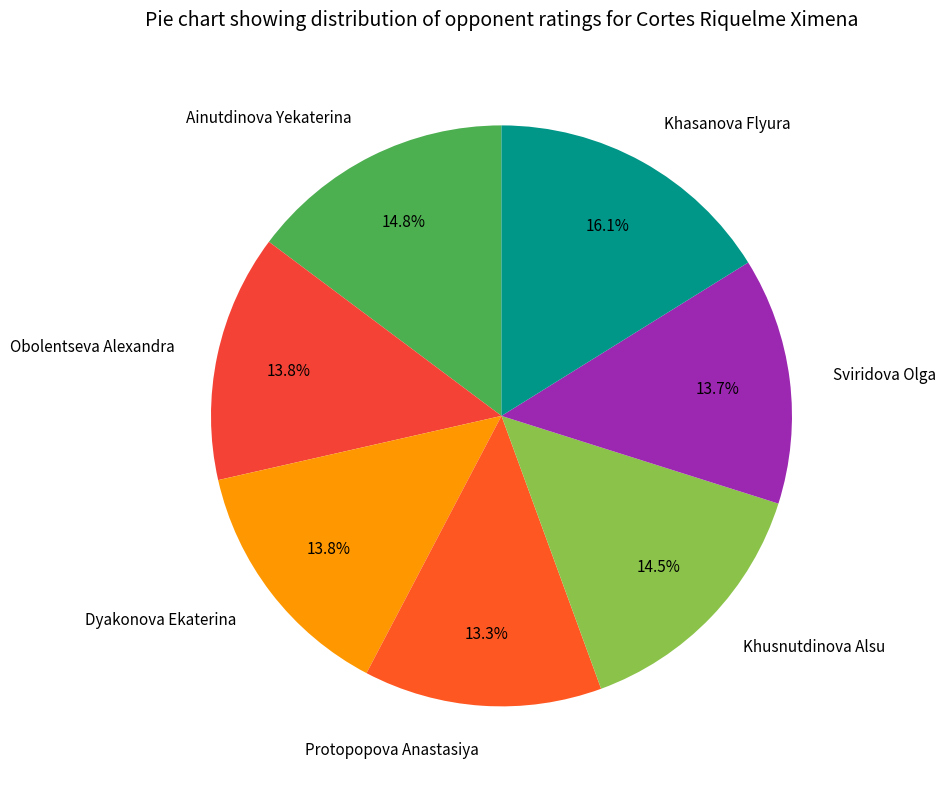

Is there any slice that represents more than half of the pie?

No